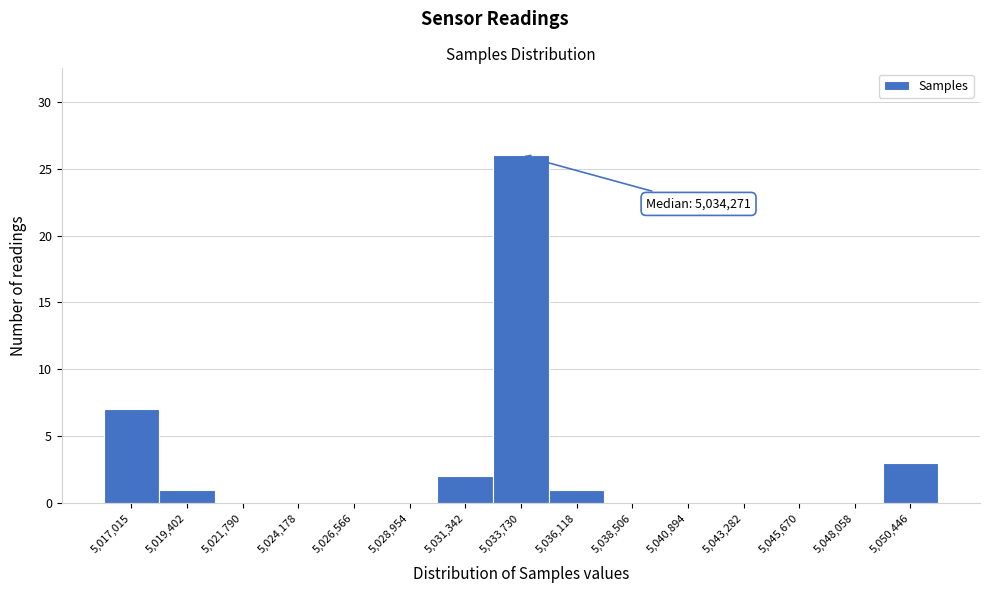

Reading right to left, extract all data points from this chart.

5,050,446=3	5,048,058=0	5,045,670=0	5,043,282=0	5,040,894=0	5,038,506=0	5,036,118=1	5,033,730=26	5,031,342=2	5,028,954=0	5,026,566=0	5,024,178=0	5,021,790=0	5,019,402=1	5,017,015=7